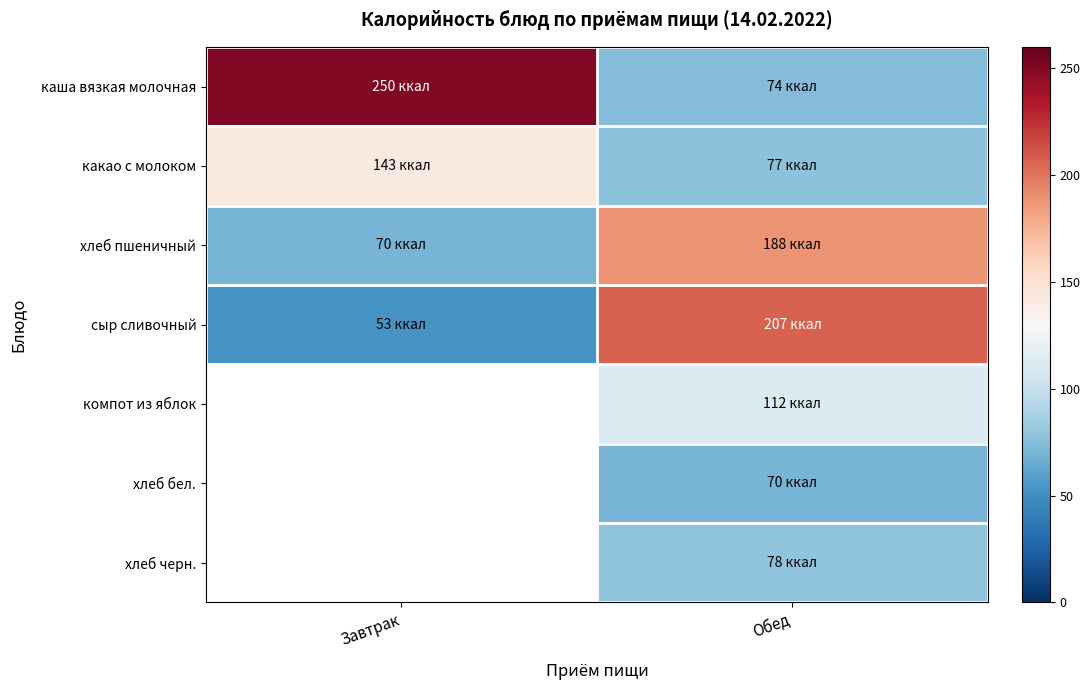

What is the maximum value for хлеб пшеничный?

188.0